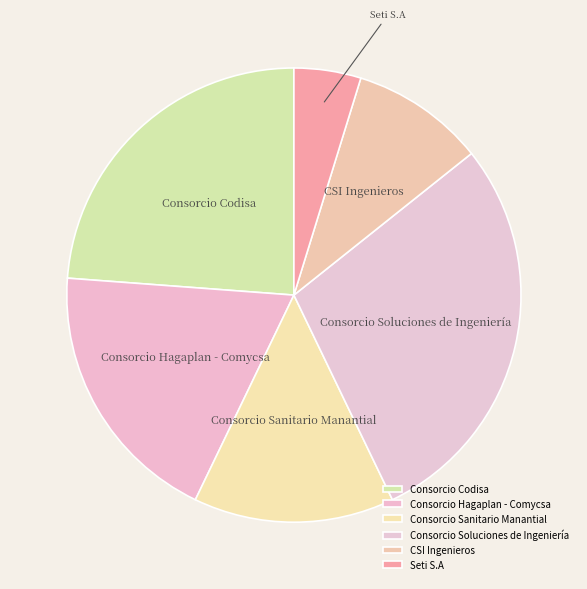

What is the ratio of the value at Consorcio Soluciones de Ingeniería to the value at Seti S.A?

6.0